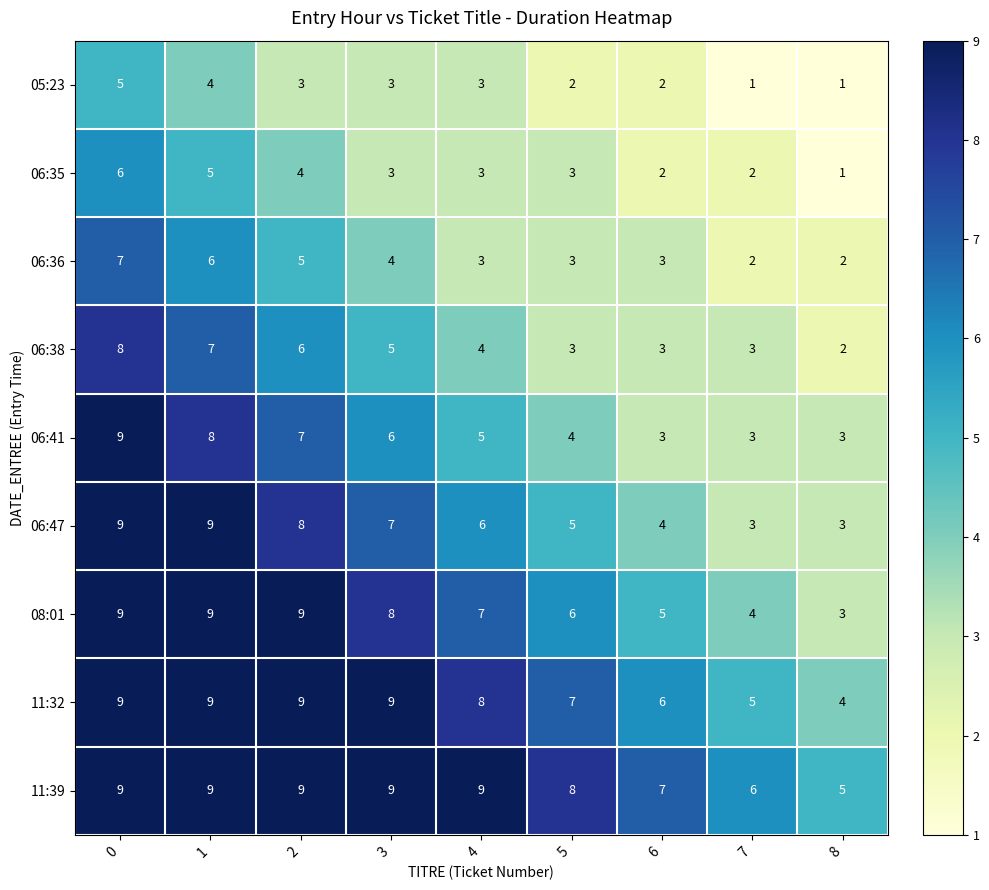

What is the sum of the 05:23 values at 5 and 2?

5